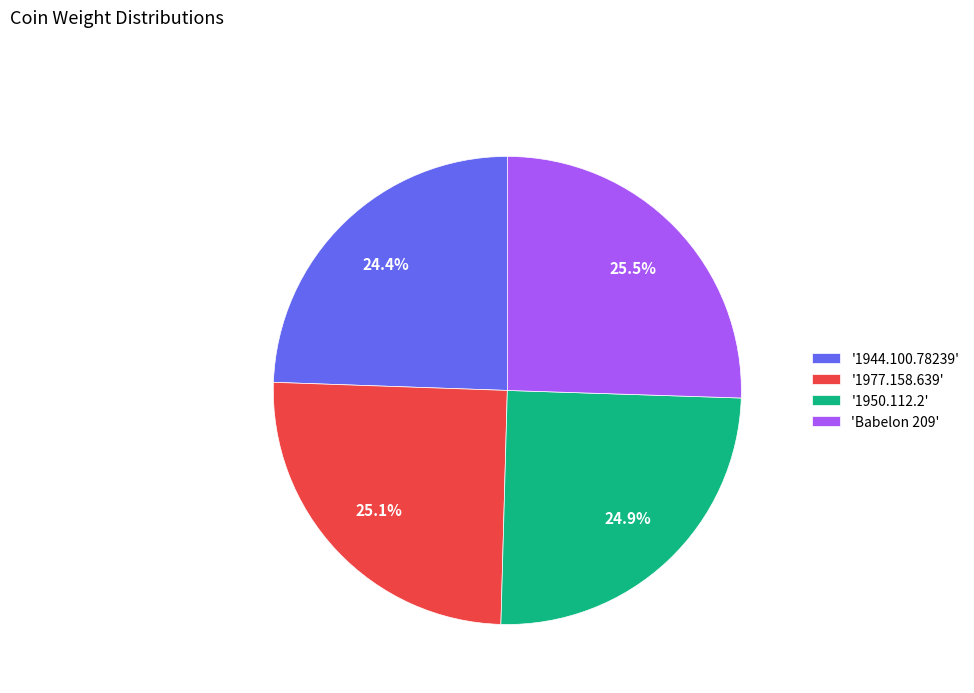

Is the sum of 'Babelon 209' and '1944.100.78239' greater than half?

No